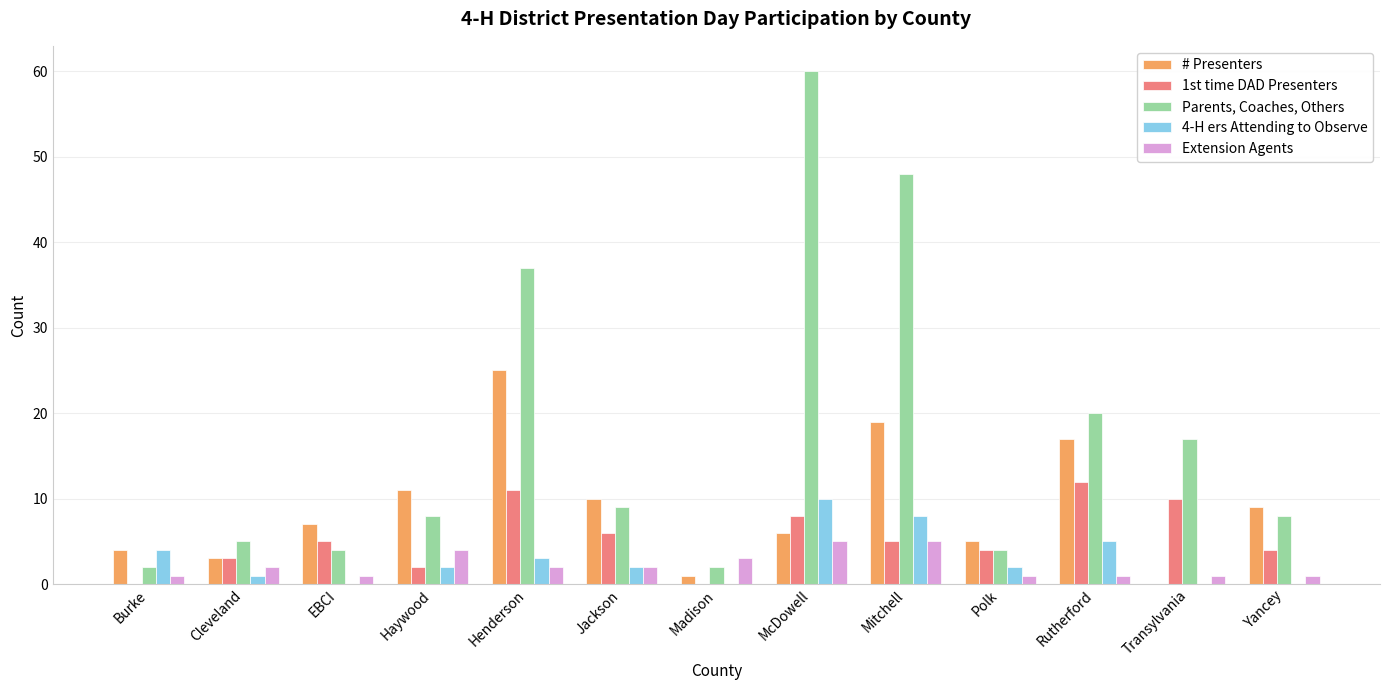

What is the sum of all Parents, Coaches, Others values?

224